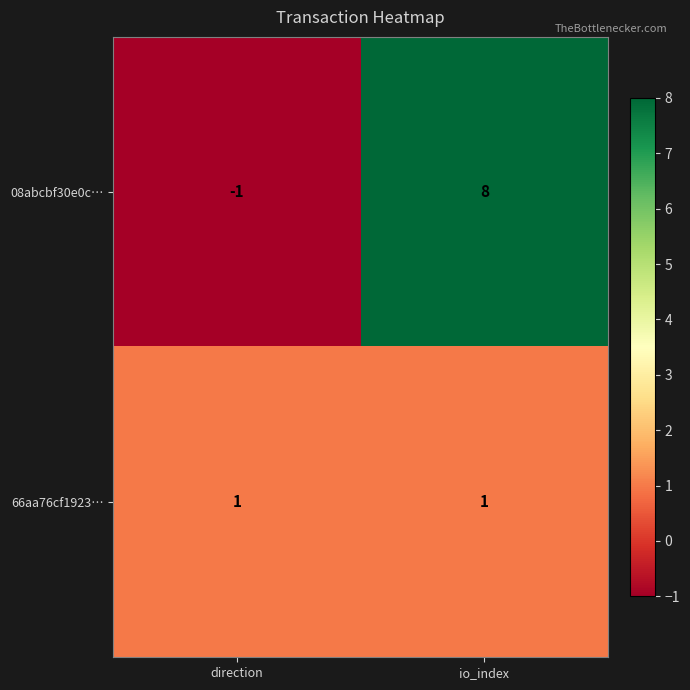

Which label corresponds to the smallest value in the chart?

direction